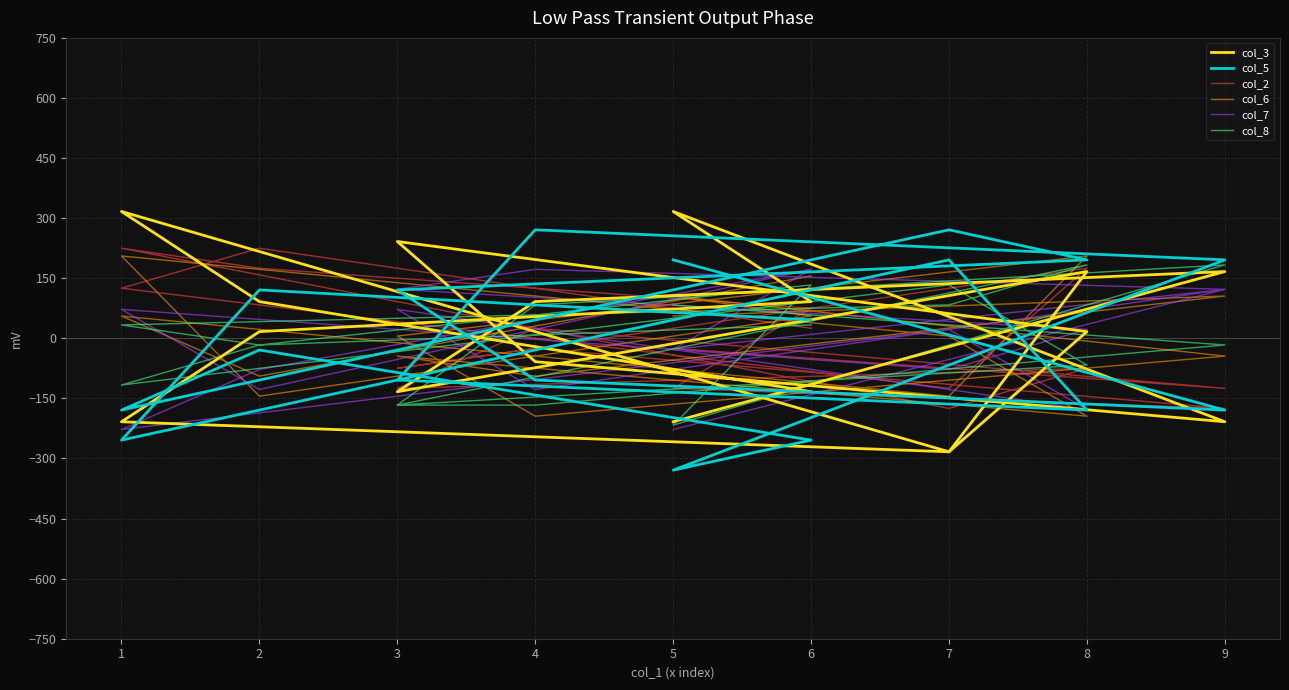

List the series in order of their peak value, lowest first.

col_7, col_8, col_6, col_2, col_5, col_3